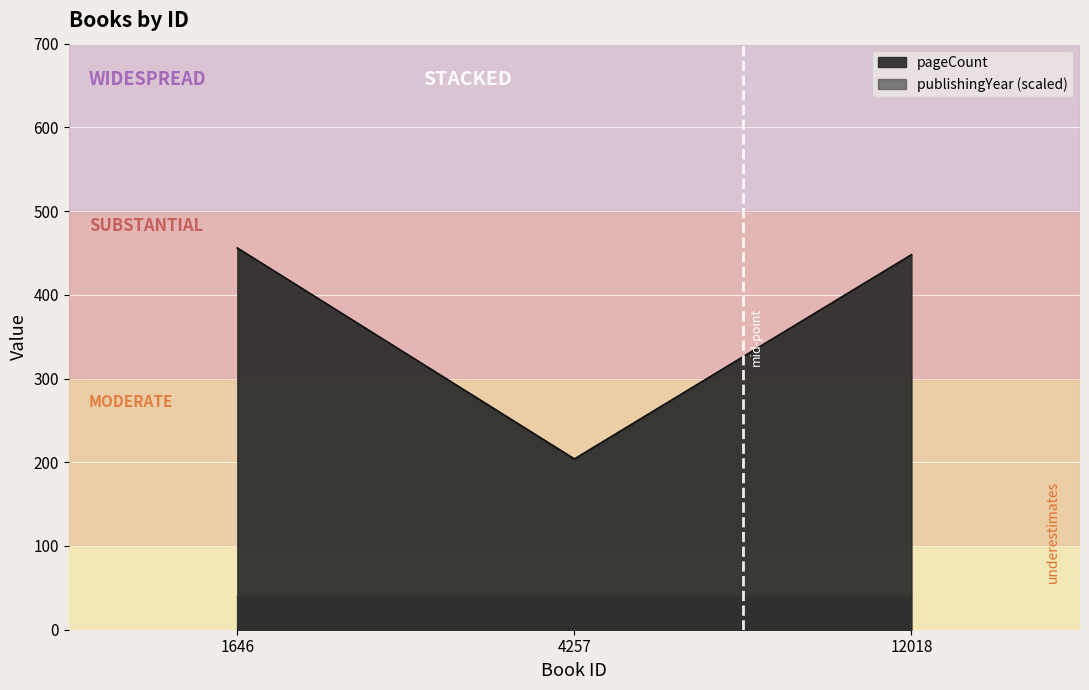

How many lines are shown in the chart?

1